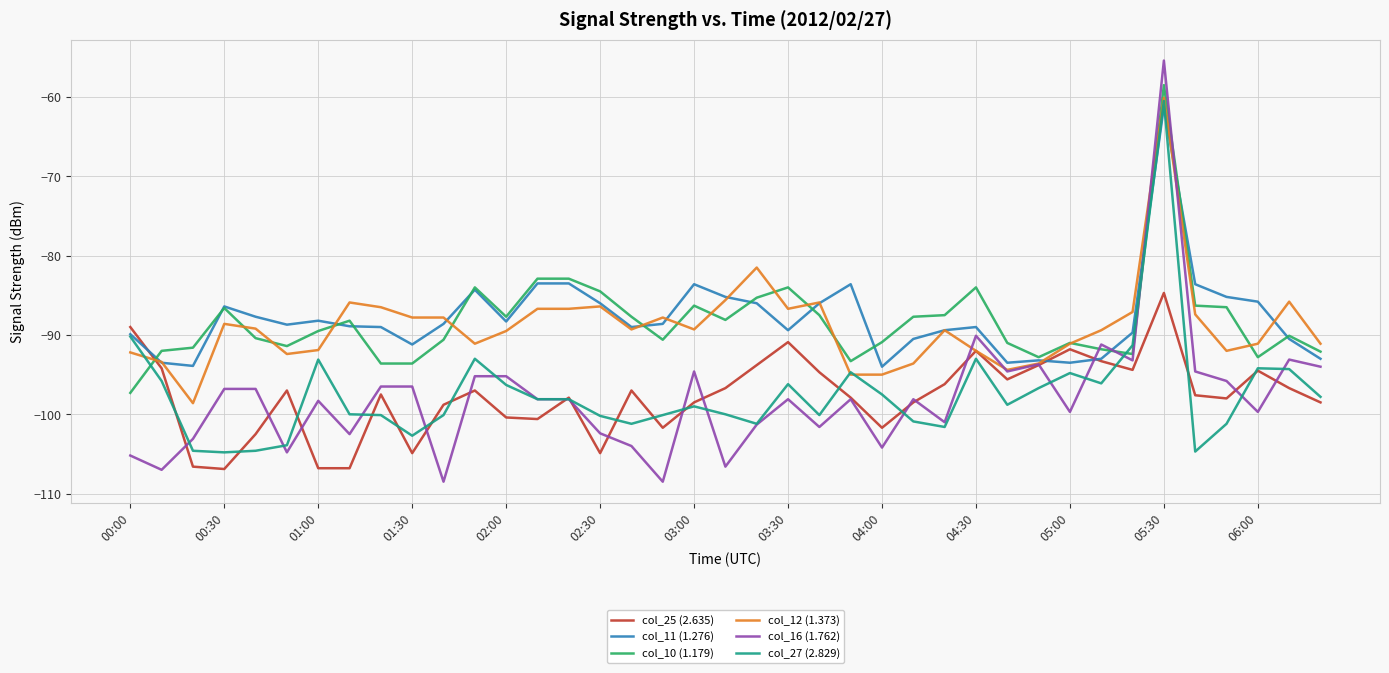

Does the chart display data point markers on the line(s)?

No